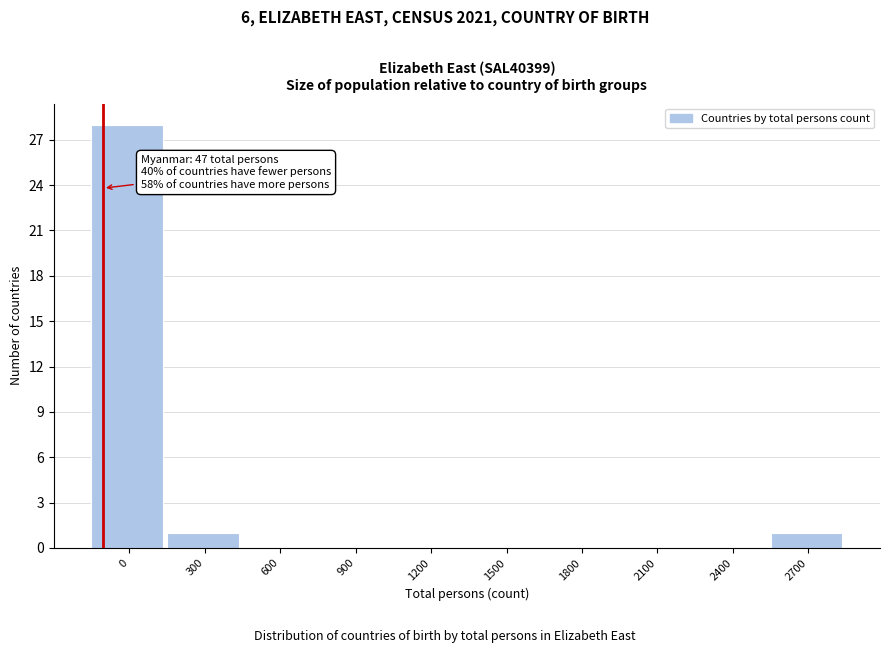

Reading left to right, what are all the values shown in this chart?

0=28	300=1	600=0	900=0	1200=0	1500=0	1800=0	2100=0	2400=0	2700=1